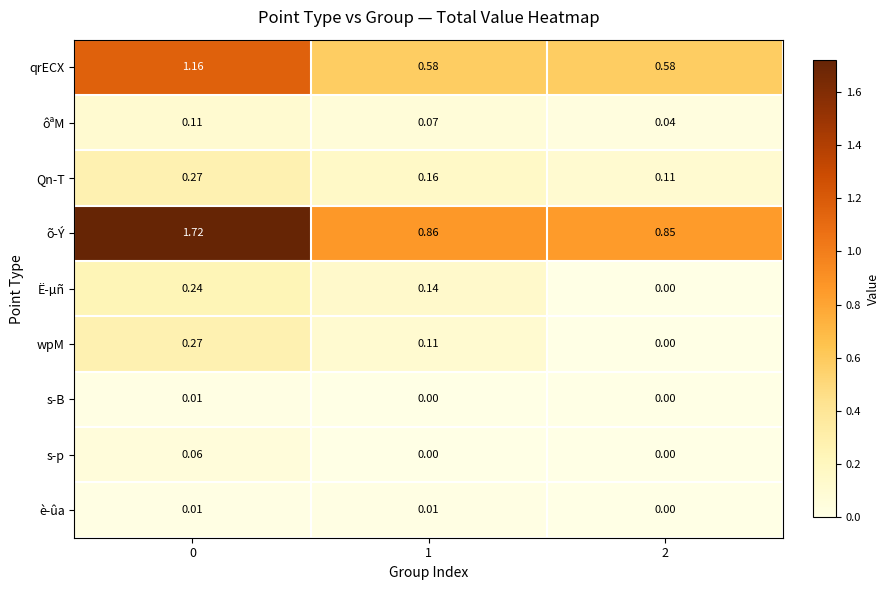

Is the value of s-p at 1 greater than the value of è-ûa at 1?

No